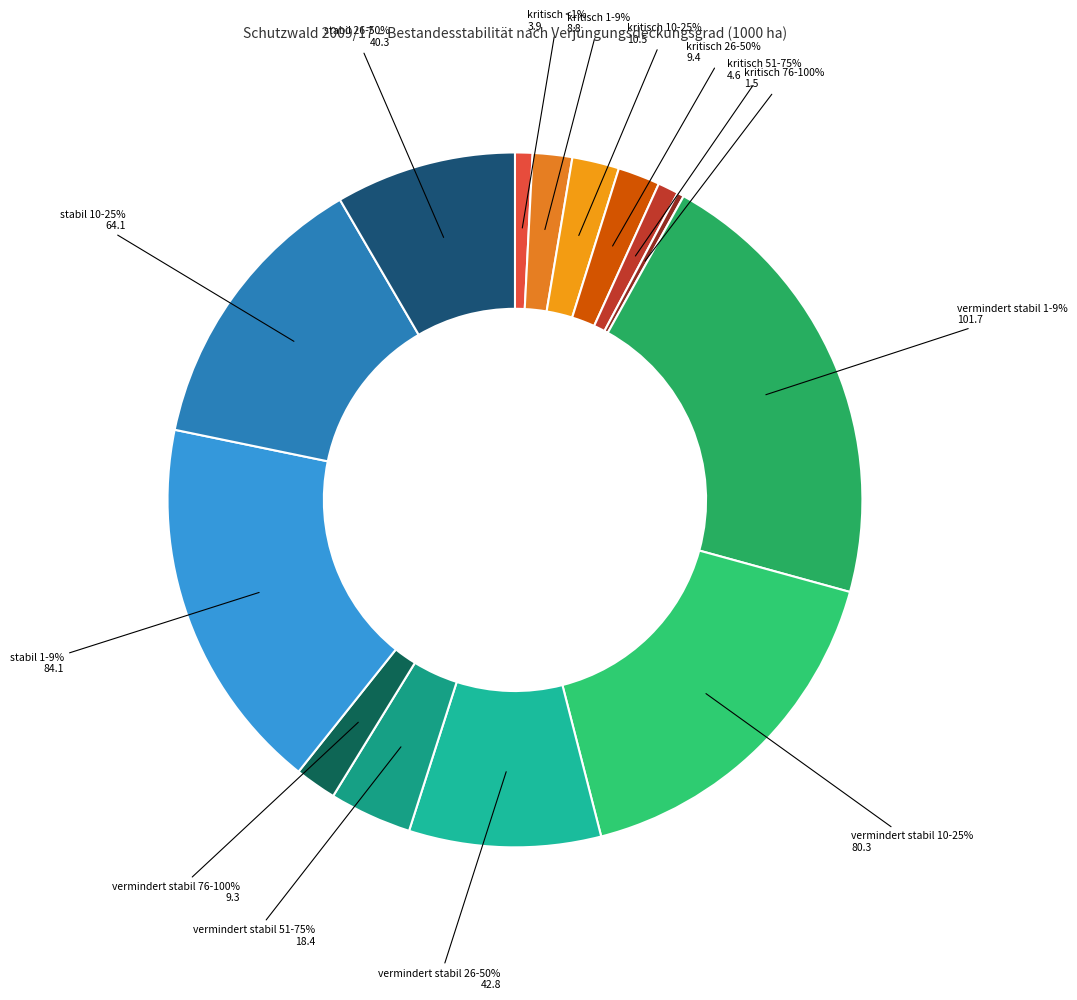

Is the sum of kritisch <1% and vermindert stabil 51-75% greater than half?

No